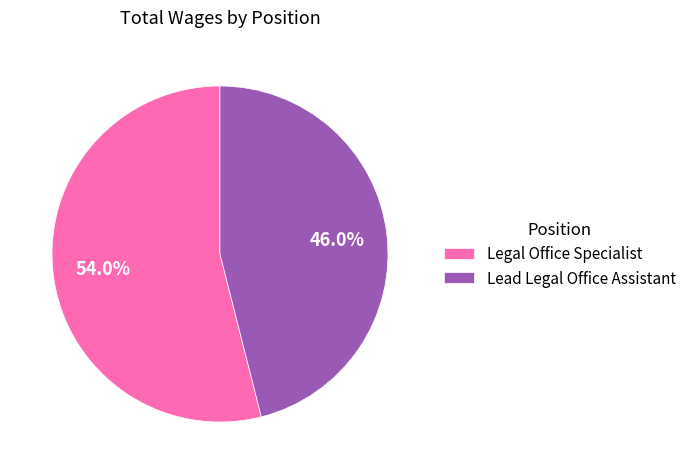

Which slice is the smallest?

Lead Legal Office Assistant